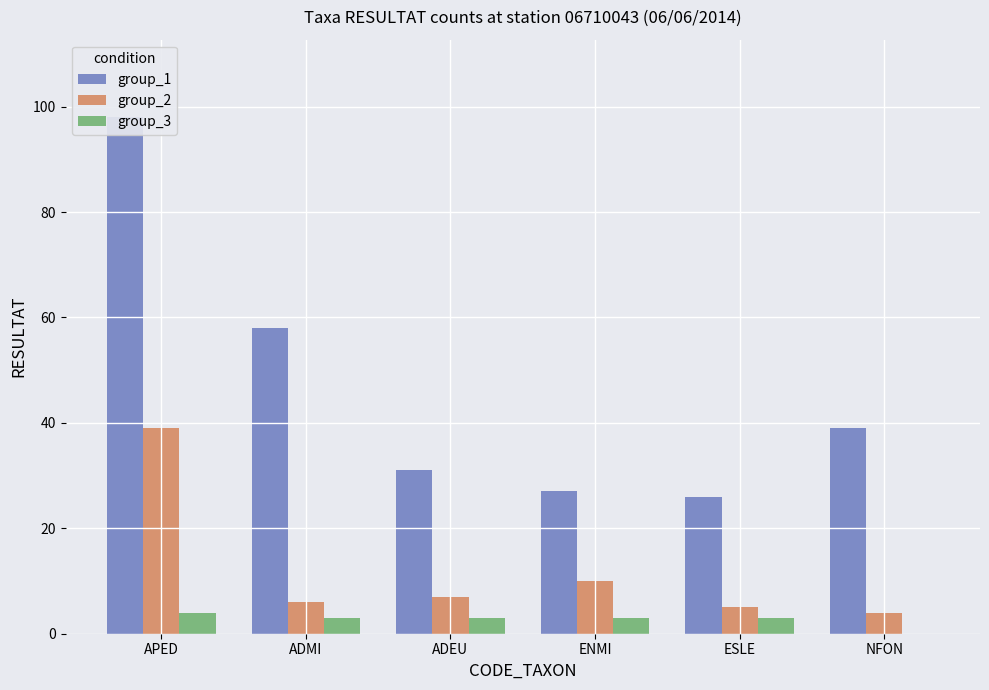

What is the sum of the group_3 values at ADMI and APED?

7